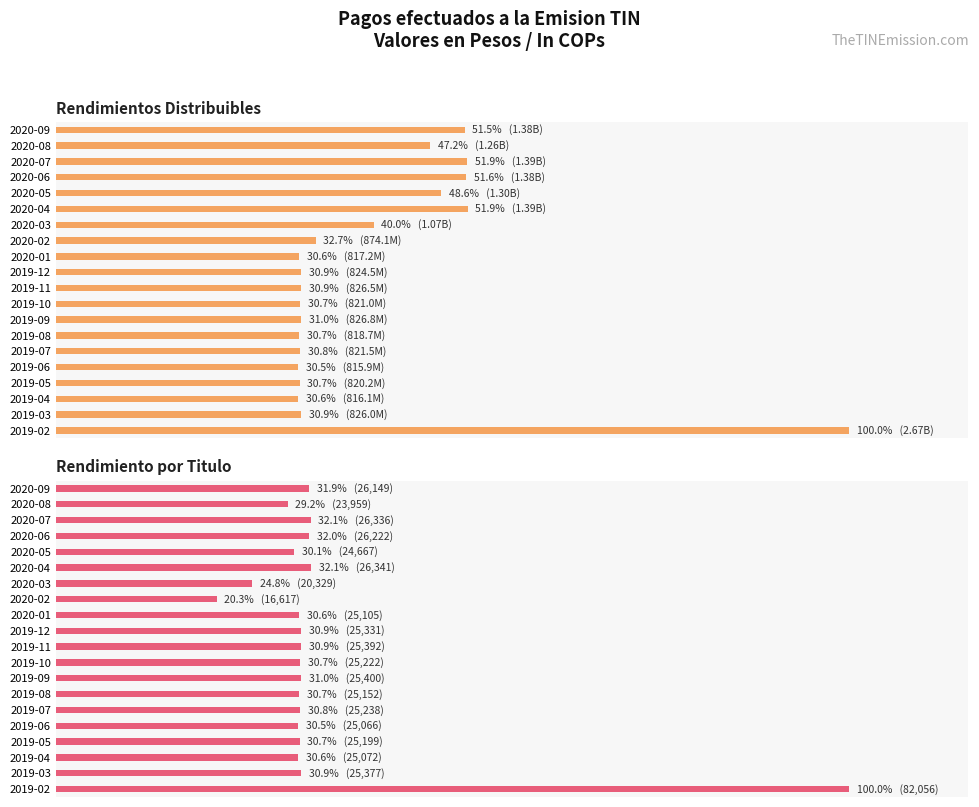

The value of Rendimientos Distribuibles at 2019-05 is 0.5. True or false?

False